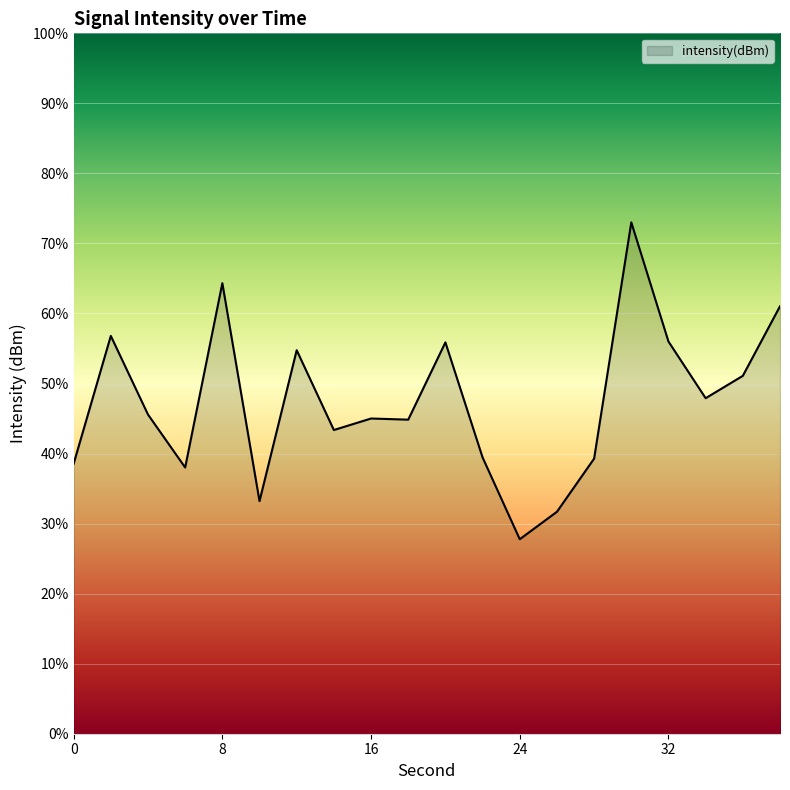

What is the greatest value displayed?

73.0